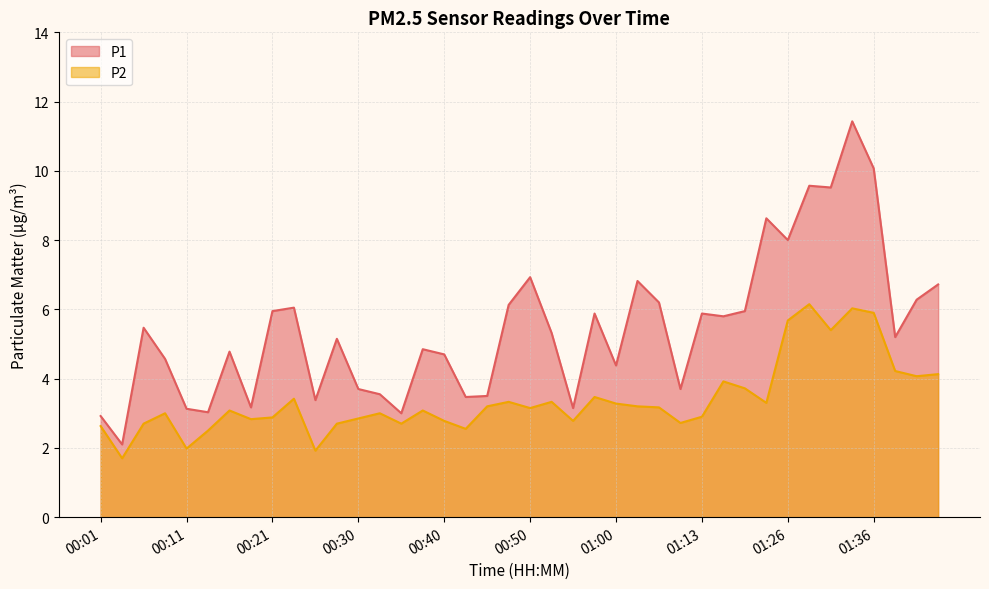

What is the label of the 17th point from the right?

00:57